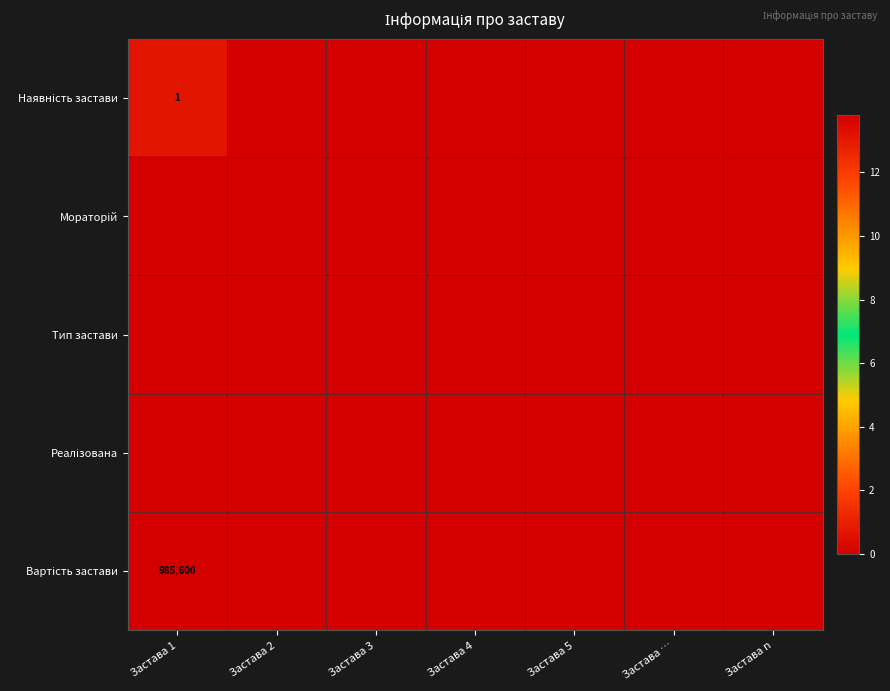

At which category is the sum across all series the highest?

Застава 1